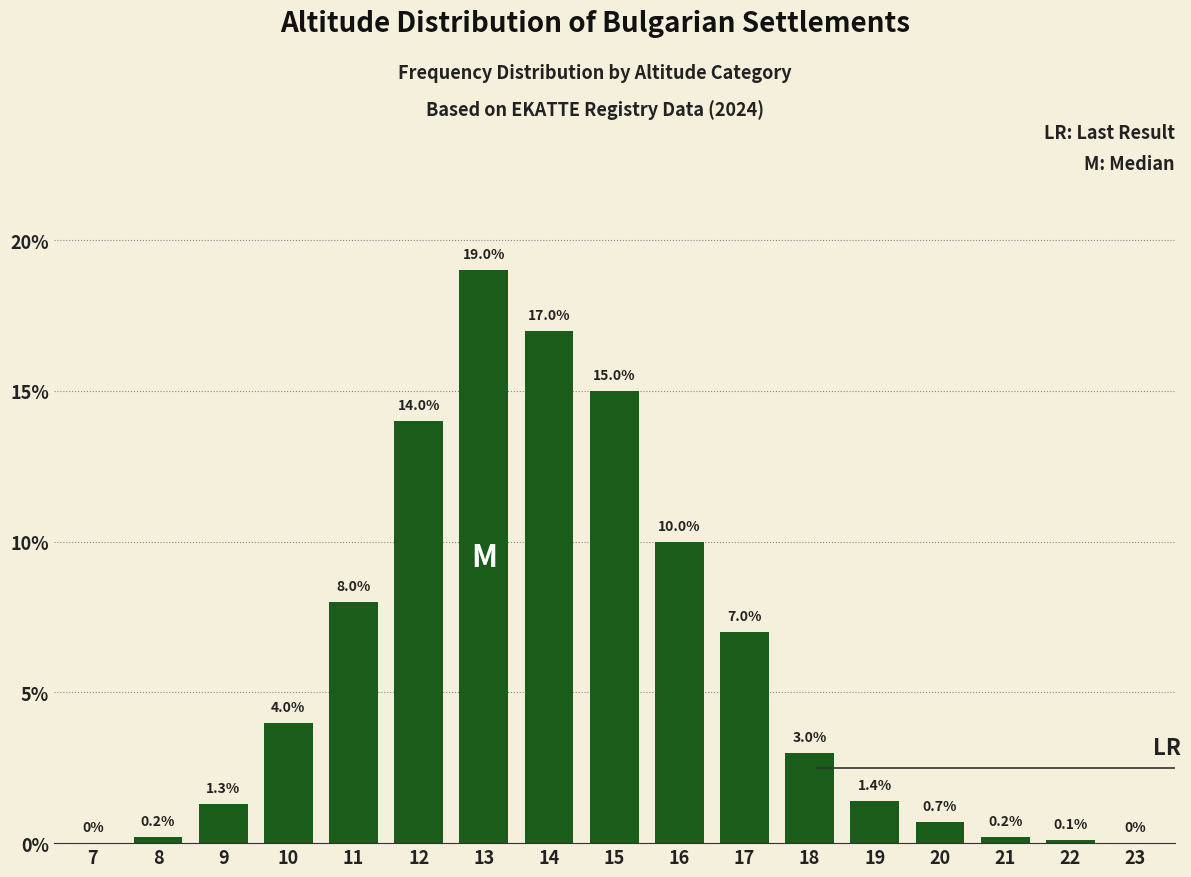

Reading left to right, transcribe all the data shown in this chart.

7=0.0	8=0.2	9=1.3	10=4.0	11=8.0	12=14.0	13=19.0	14=17.0	15=15.0	16=10.0	17=7.0	18=3.0	19=1.4	20=0.7	21=0.2	22=0.1	23=0.0